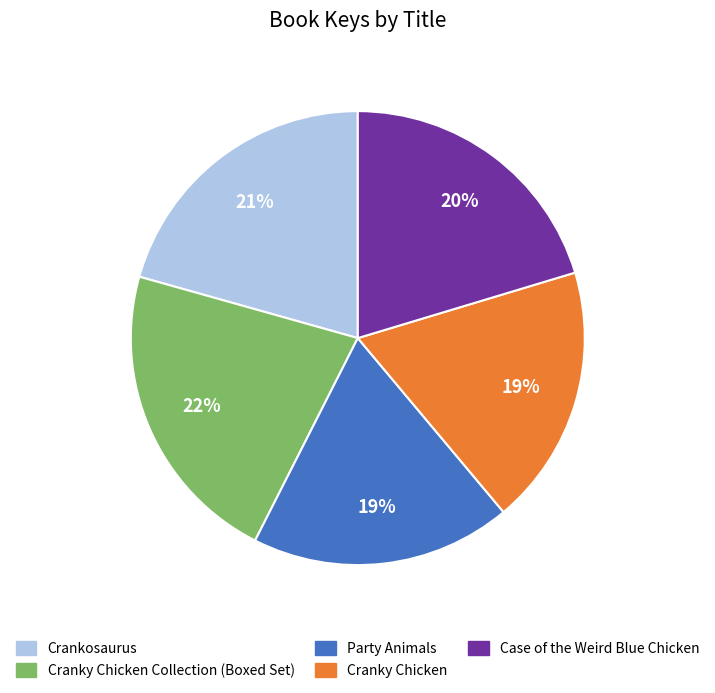

Is the sum of Case of the Weird Blue Chicken and Cranky Chicken greater than half?

No